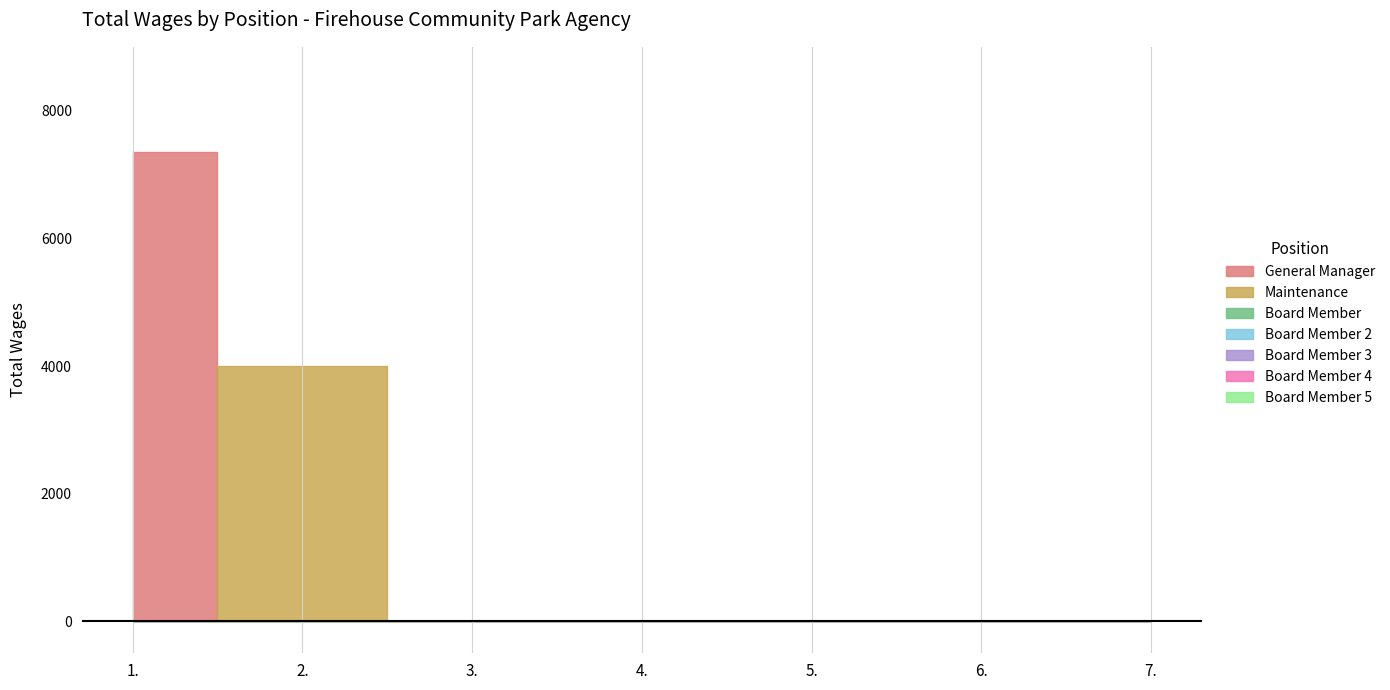

How many lines are shown in the chart?

1